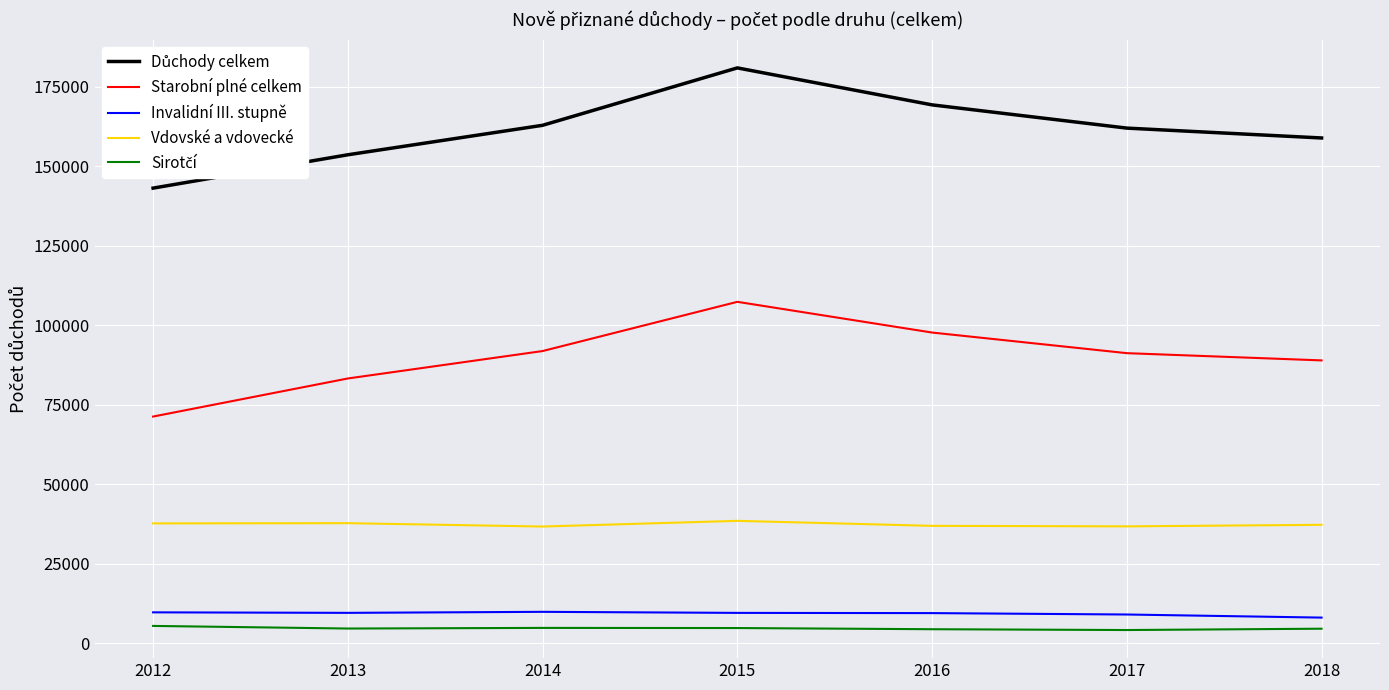

At which category is the sum across all series the highest?

2015